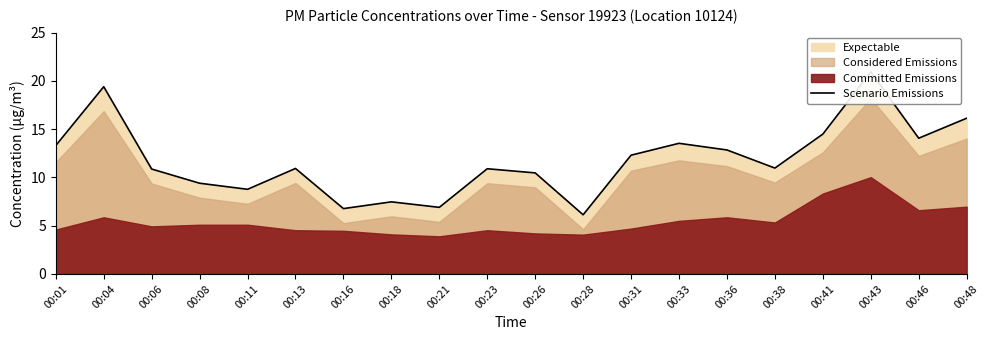

Reading right to left, transcribe all the data shown in this chart.

00:48=16.1	00:46=14.1	00:43=20.9	00:41=14.5	00:38=11.0	00:36=12.8	00:33=13.5	00:31=12.3	00:28=6.1	00:26=10.5	00:23=10.9	00:21=6.9	00:18=7.5	00:16=6.8	00:13=10.9	00:11=8.8	00:08=9.4	00:06=10.9	00:04=19.4	00:01=13.3